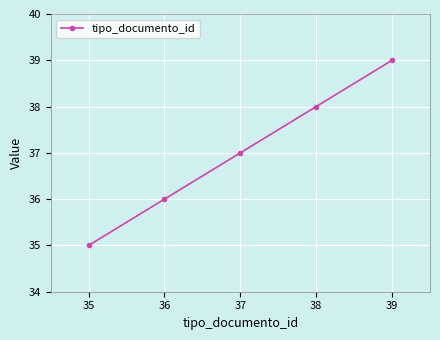

True or false: the data has more than 1 interior local peaks.

False